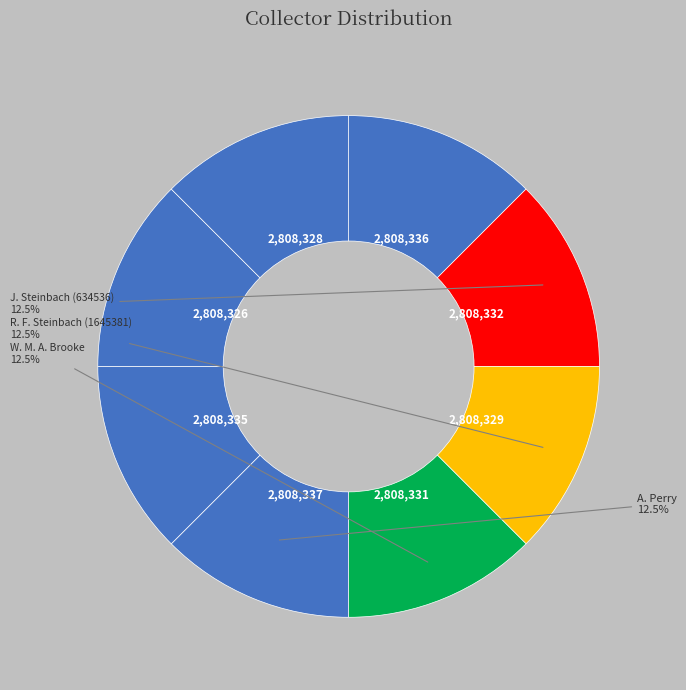

How many segments does this pie chart have?

8